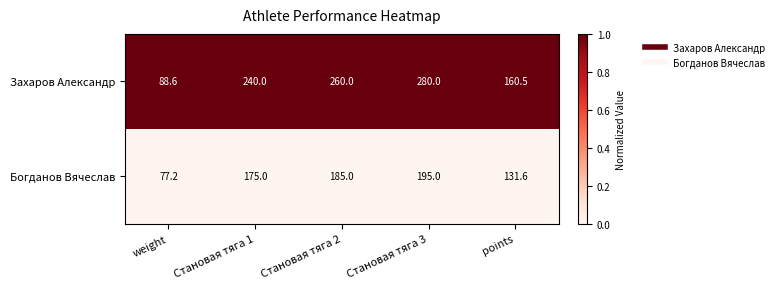

What is the spread (max minus min) of values at weight?

11.4